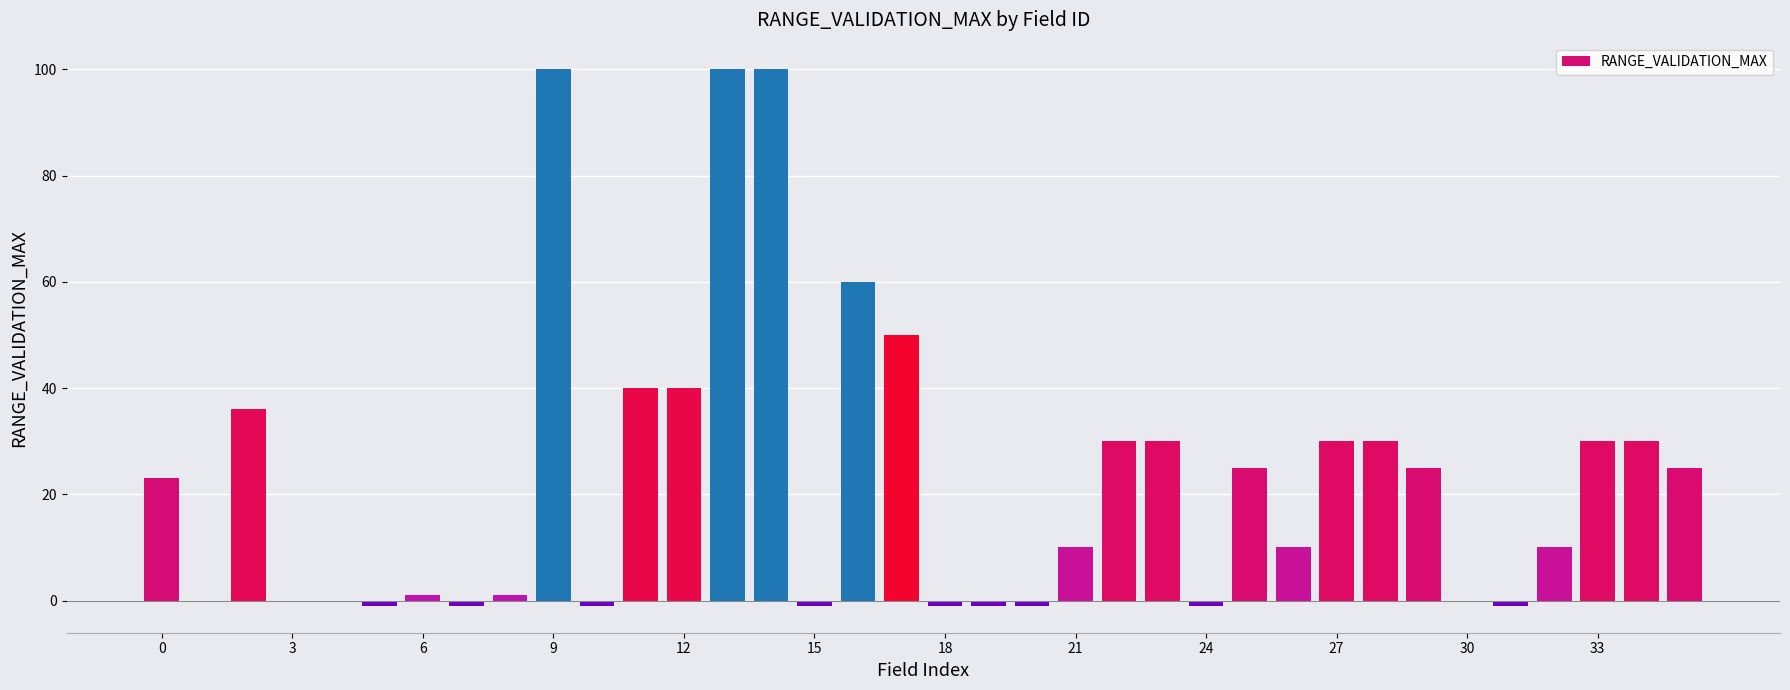

What is the maximum value shown in the chart?

100